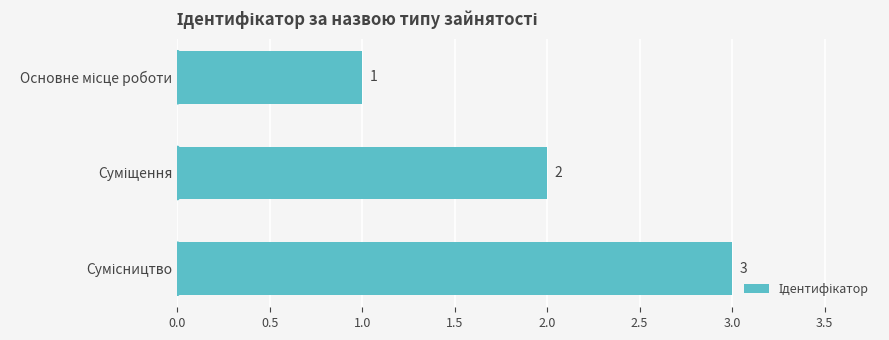

What is the maximum value shown in the chart?

3